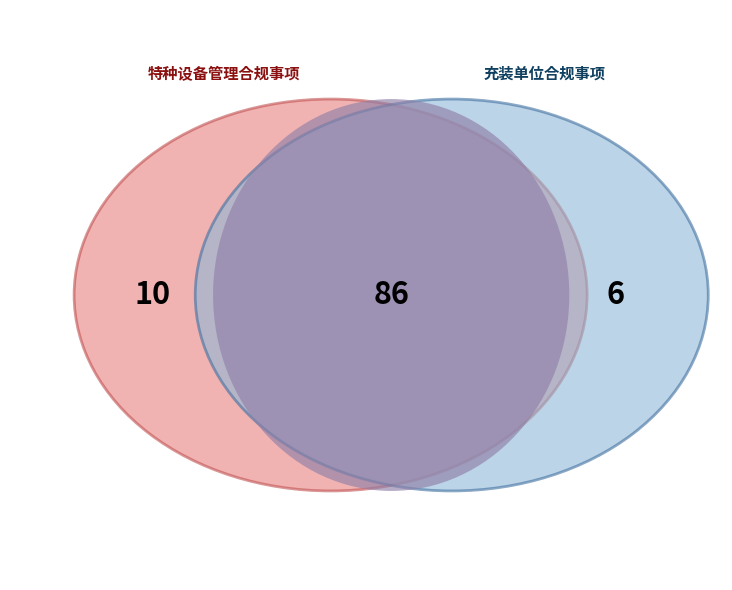

The 10 slice represents 10% of the pie. True or false?

False